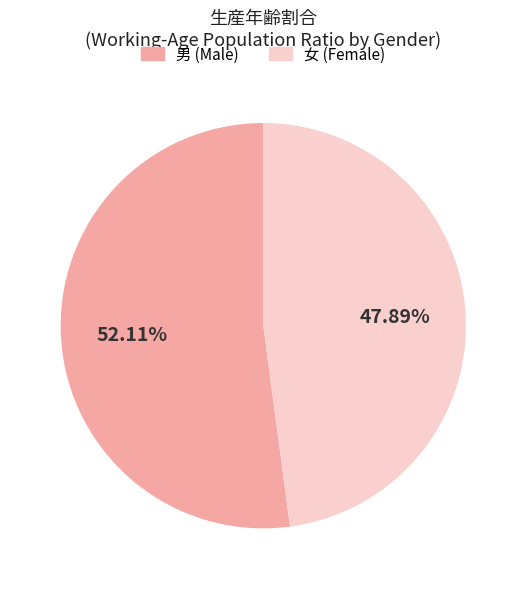

Do 男 (Male) and 女 (Female) together represent more than half of the pie?

Yes